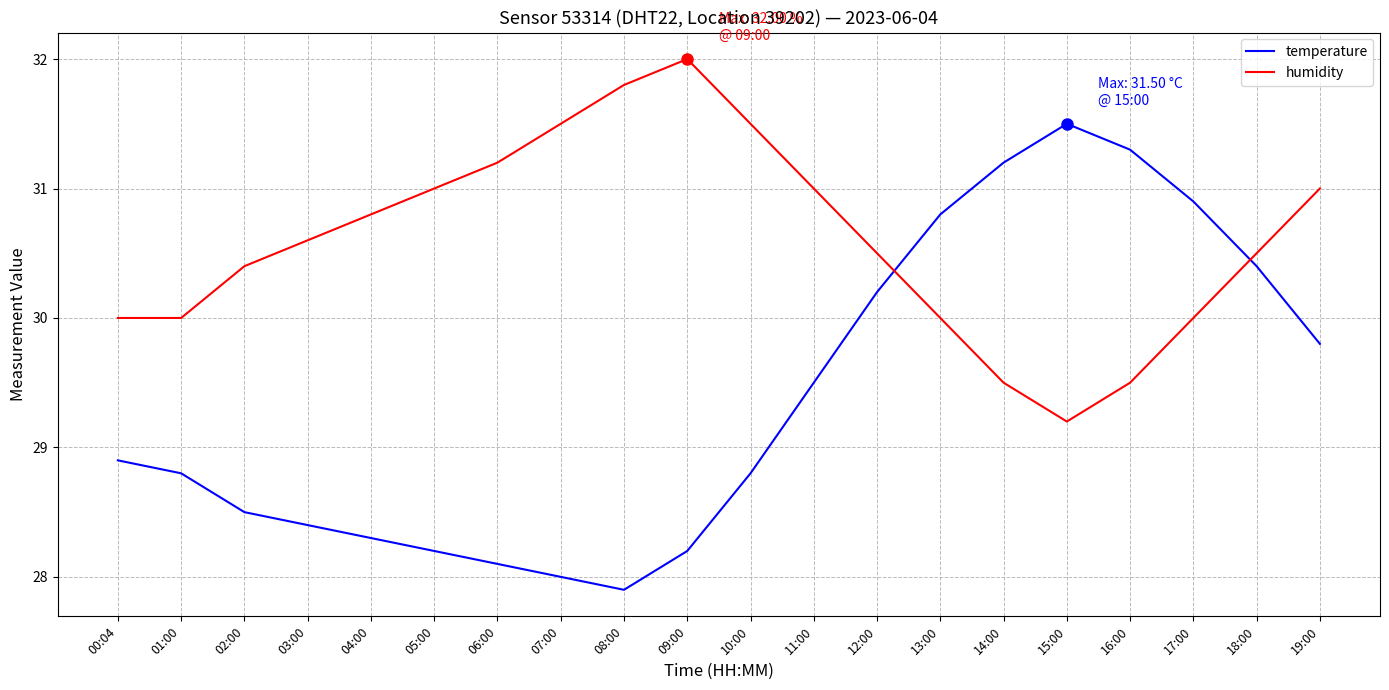

What are all the series names shown in the legend?

temperature, humidity